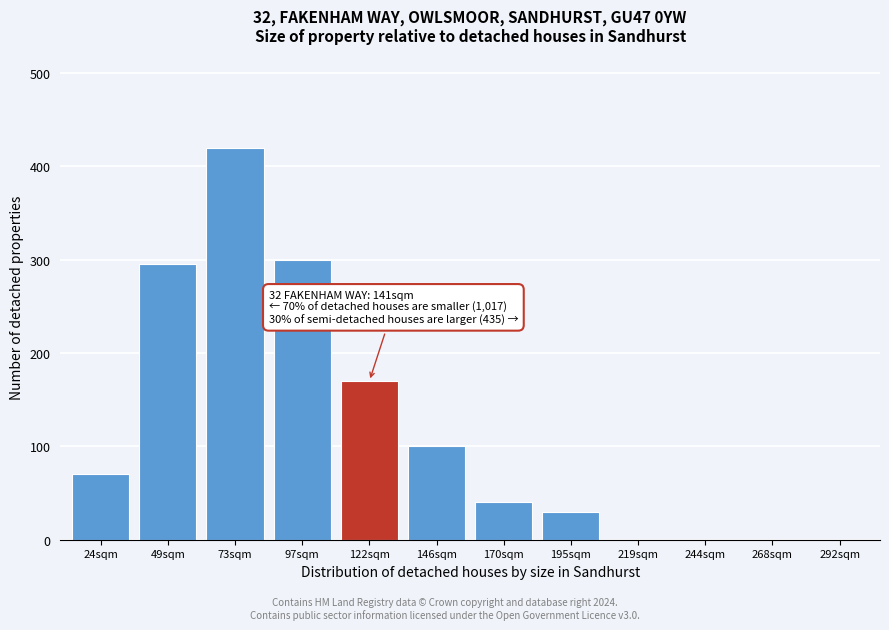

Reading left to right, transcribe all the data shown in this chart.

24sqm=70	49sqm=295	73sqm=420	97sqm=300	122sqm=170	146sqm=100	170sqm=40	195sqm=30	219sqm=0	244sqm=0	268sqm=0	292sqm=0